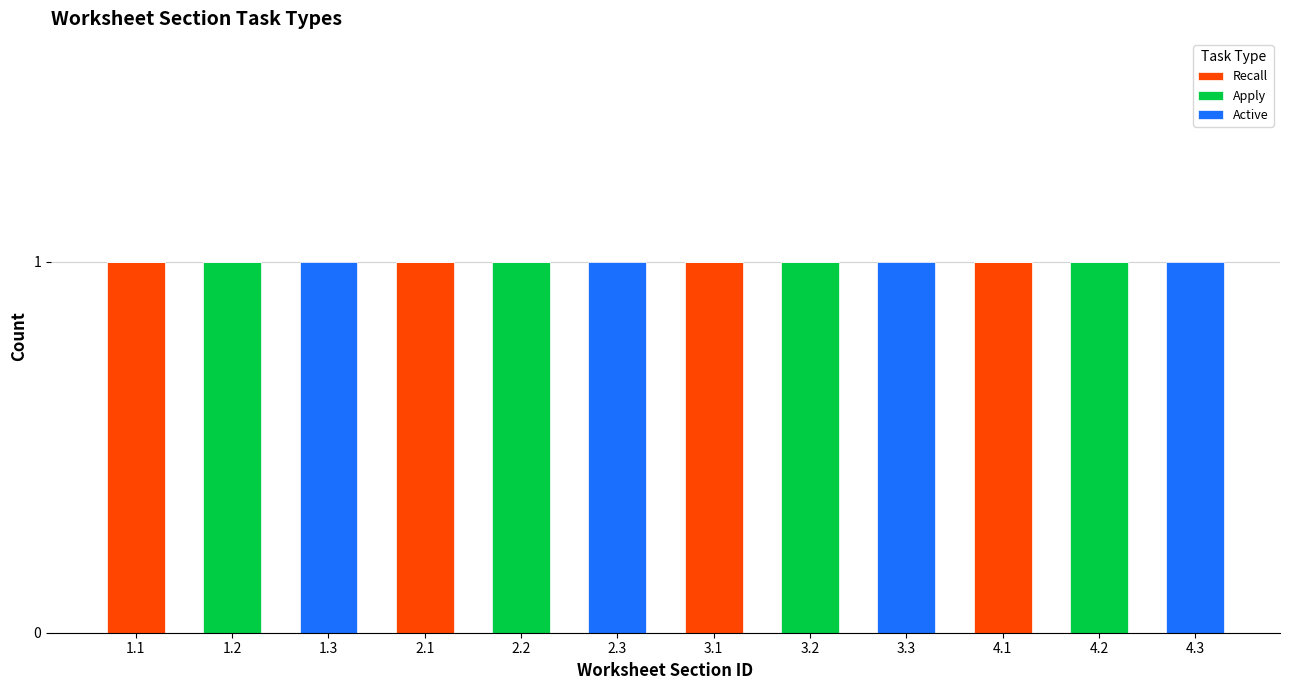

The value of Recall at 4.2 is 1. True or false?

False